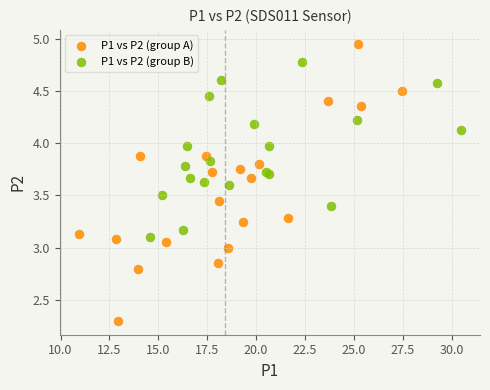

Which series contains the highest Y value?

P1 vs P2 (group A)